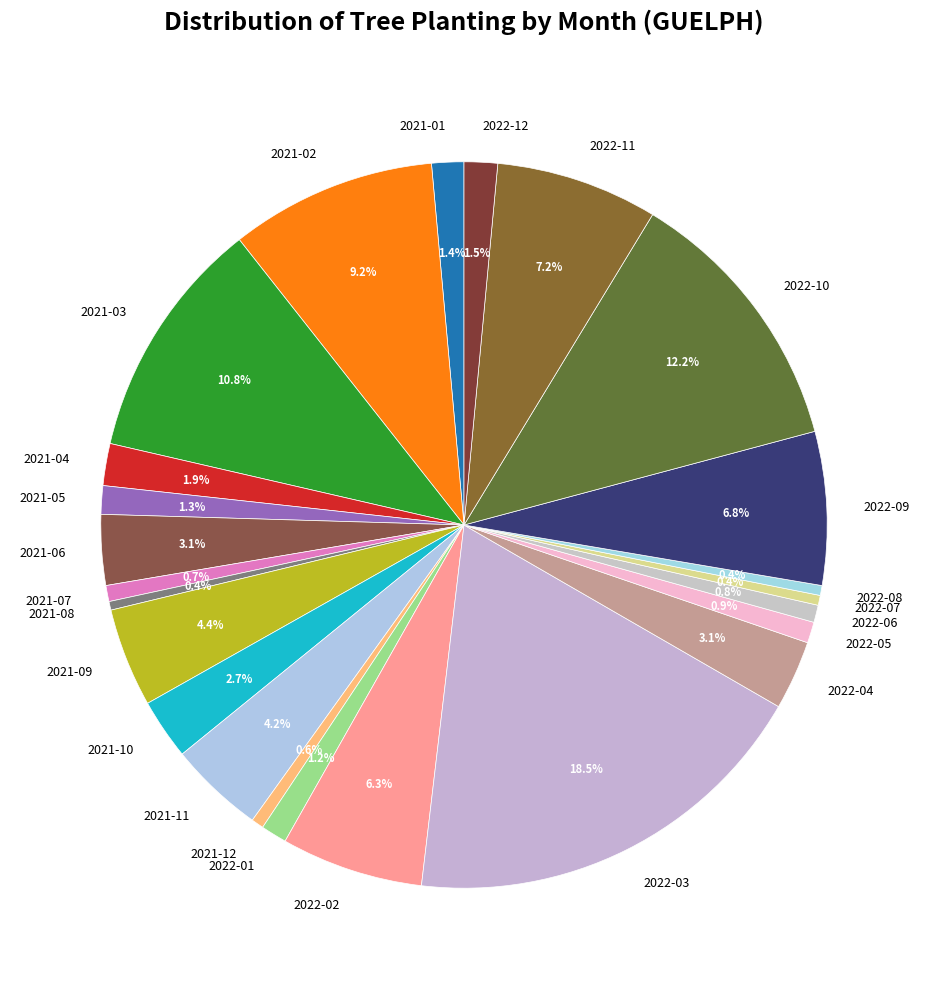

Count the number of slices in the pie.

24